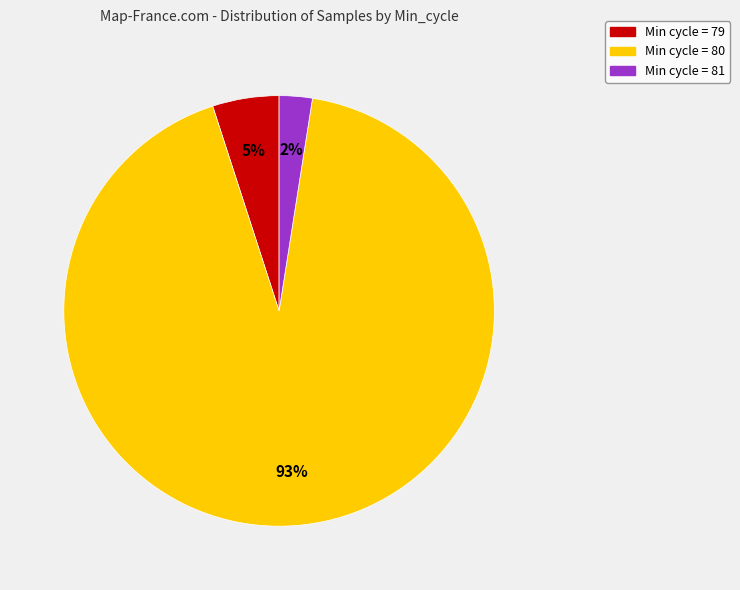

How many slices are in this pie chart?

3